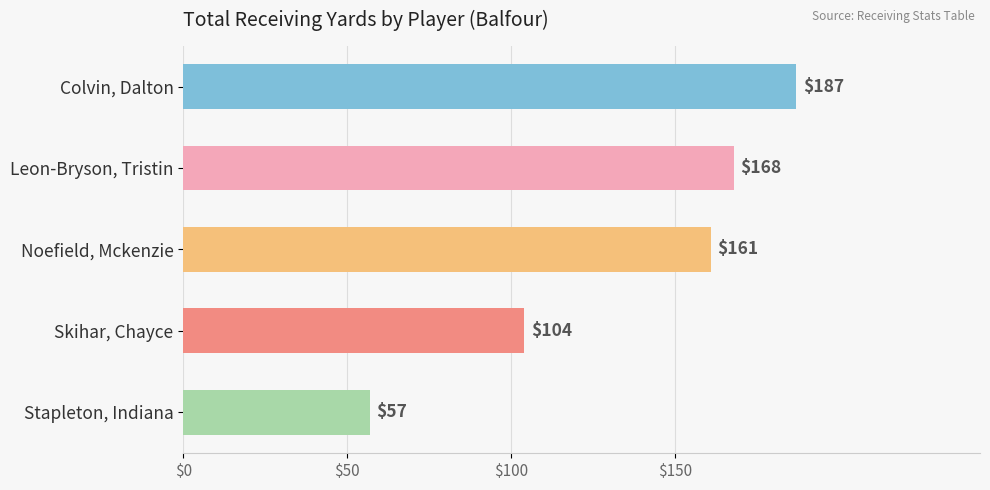

What is the difference between the second highest and second lowest values?

64